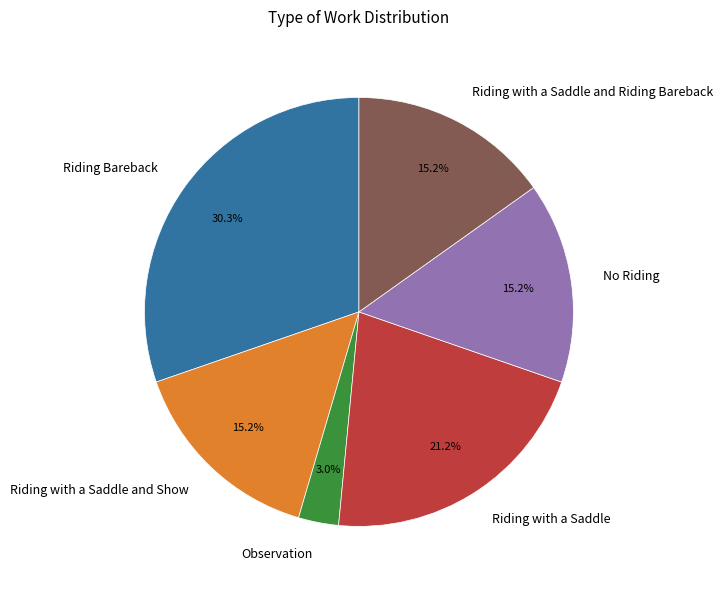

What percentage is NOT represented by Riding Bareback?

69.7%